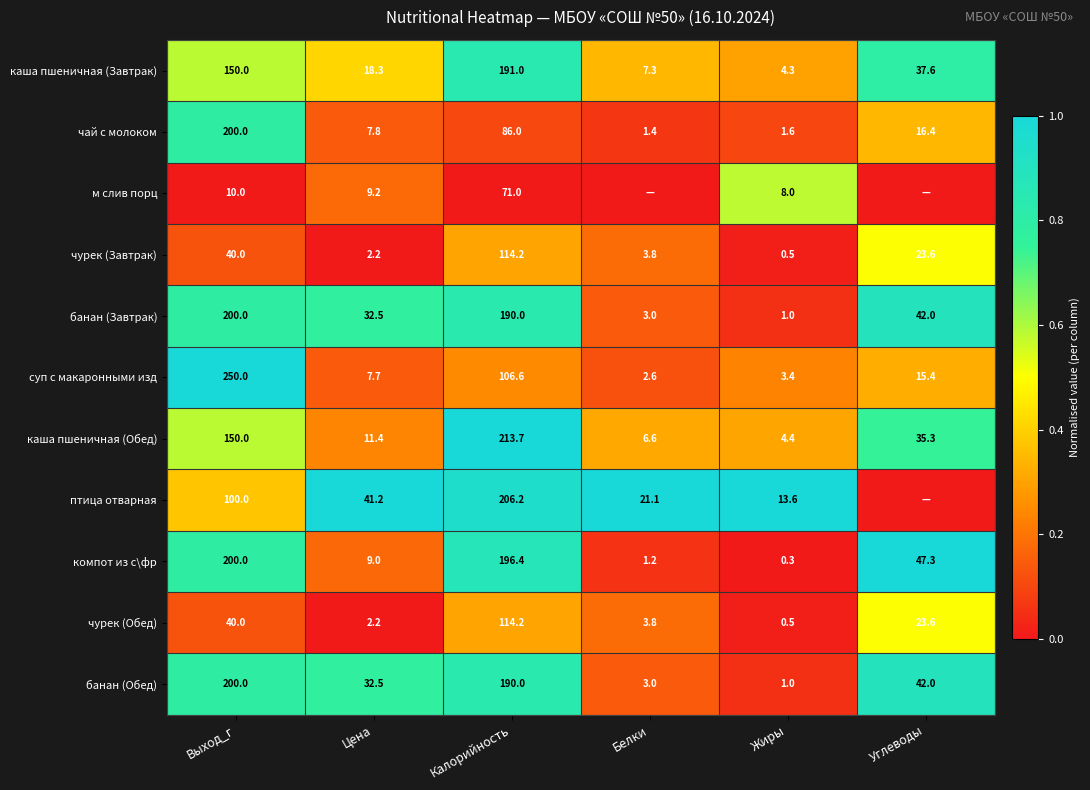

Between Калорийность and Жиры, which series saw the biggest shift?

каша пшеничная (Обед)